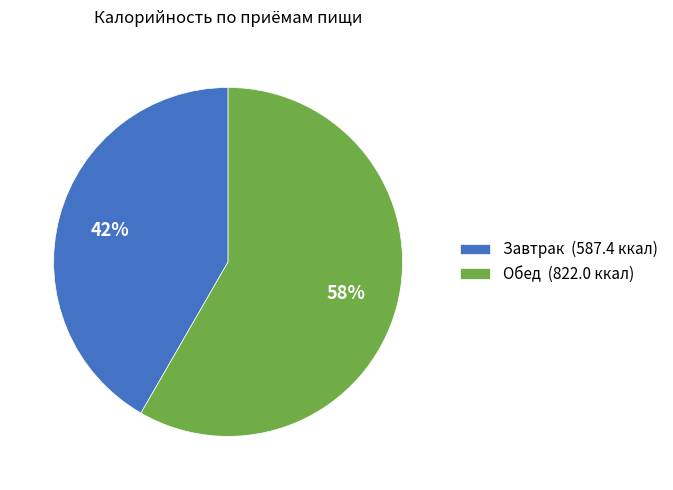

Is there a majority slice in this chart?

Yes